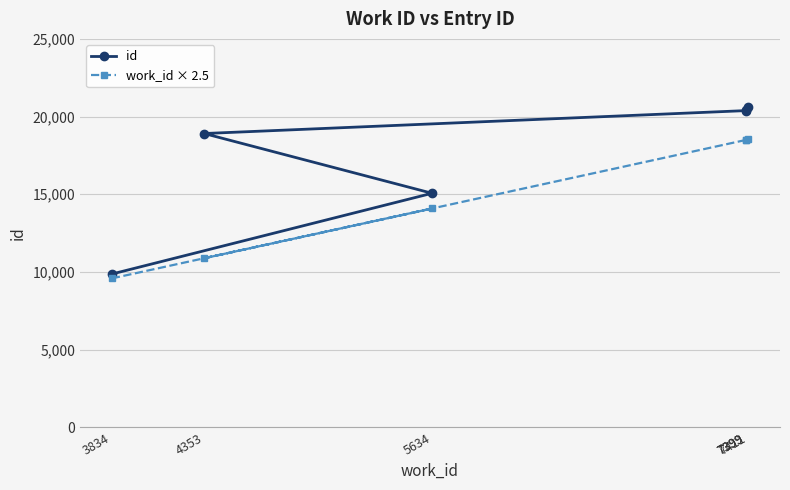

True or false: id and work_id × 2.5 intersect in this chart.

False